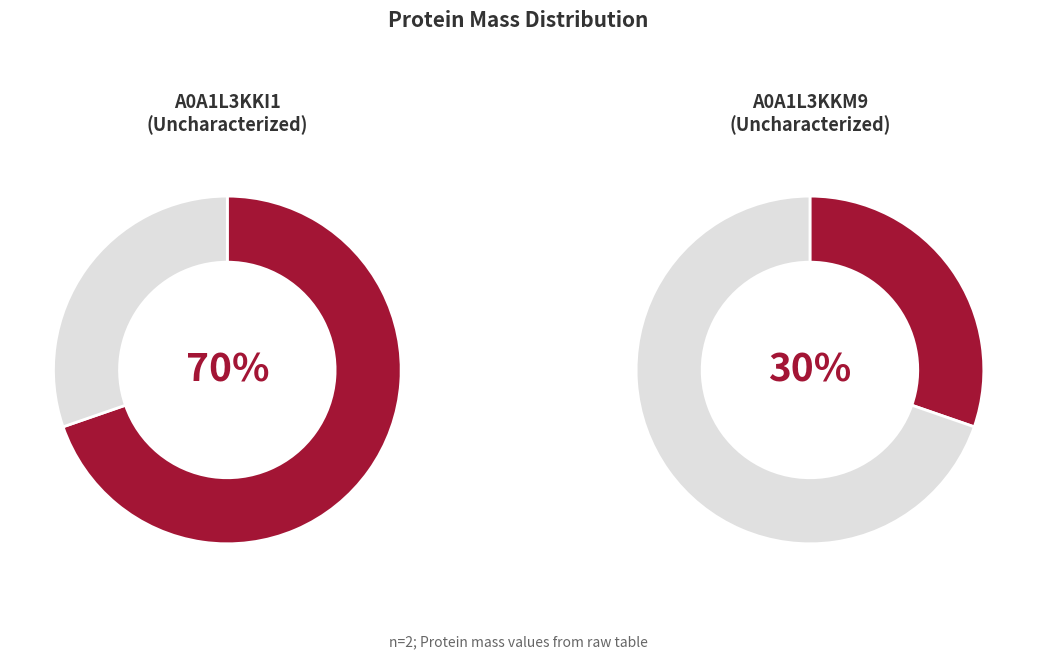

To the nearest percent, what is the average slice percentage?

50%